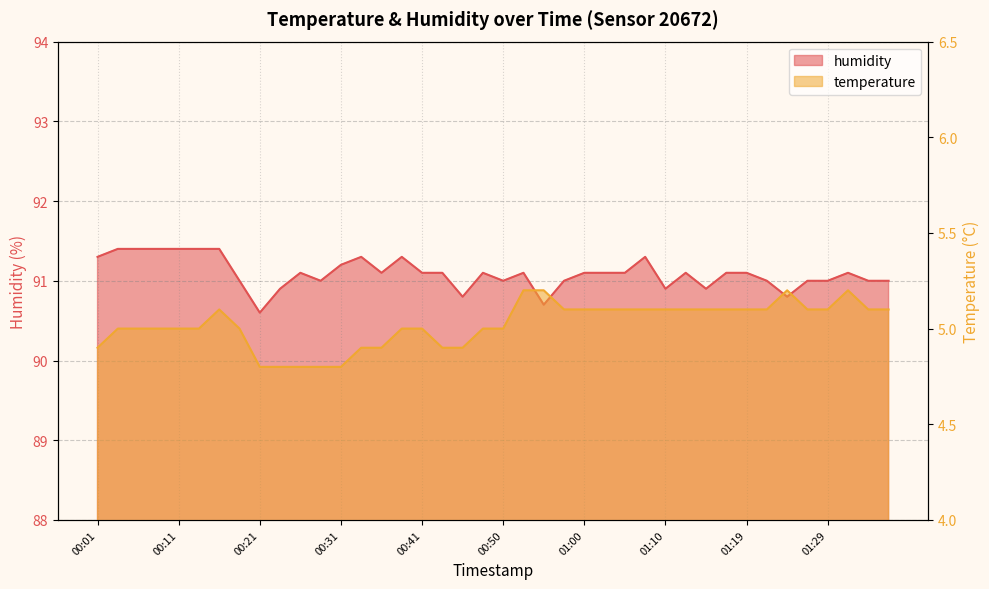

What position from the left is 00:36?

15